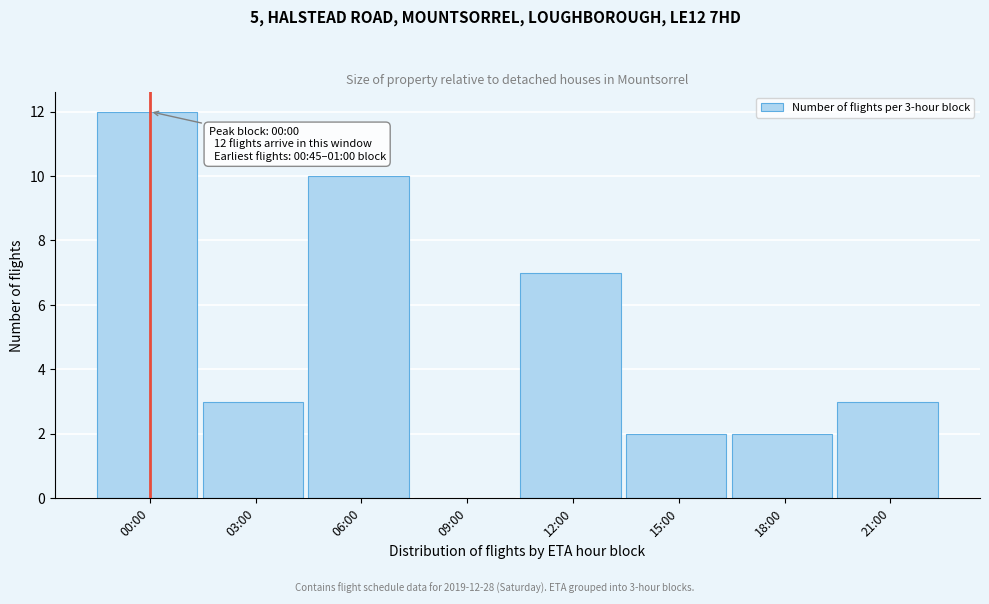

Reading right to left, extract all data points from this chart.

21:00=3	18:00=2	15:00=2	12:00=7	09:00=0	06:00=10	03:00=3	00:00=12